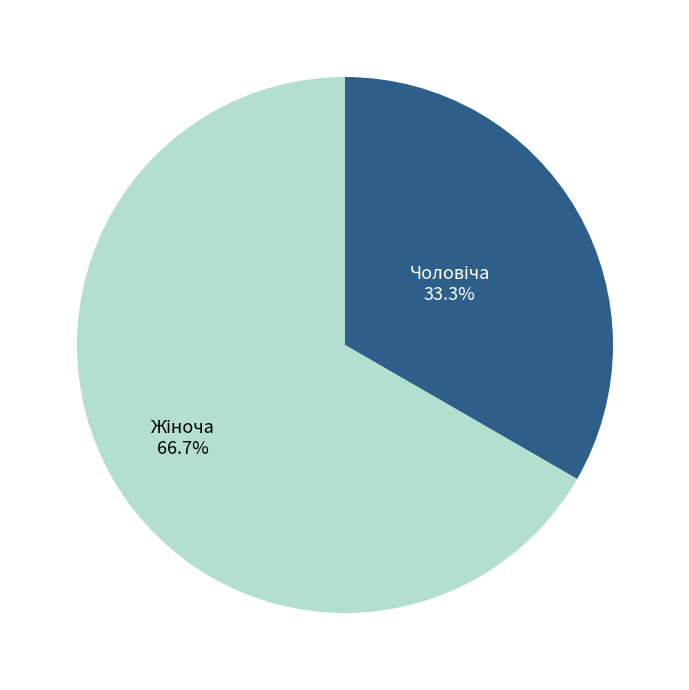

Is there a majority slice in this chart?

Yes